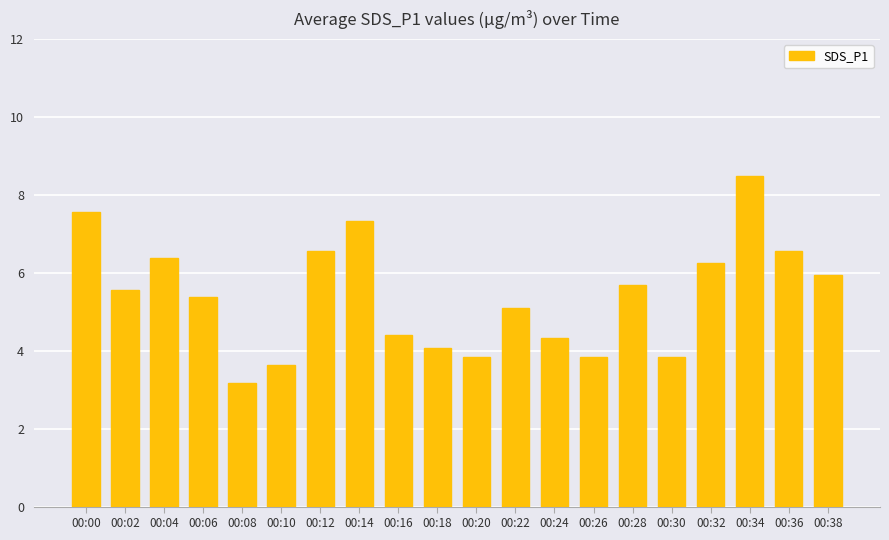

How many series are shown in this chart?

1